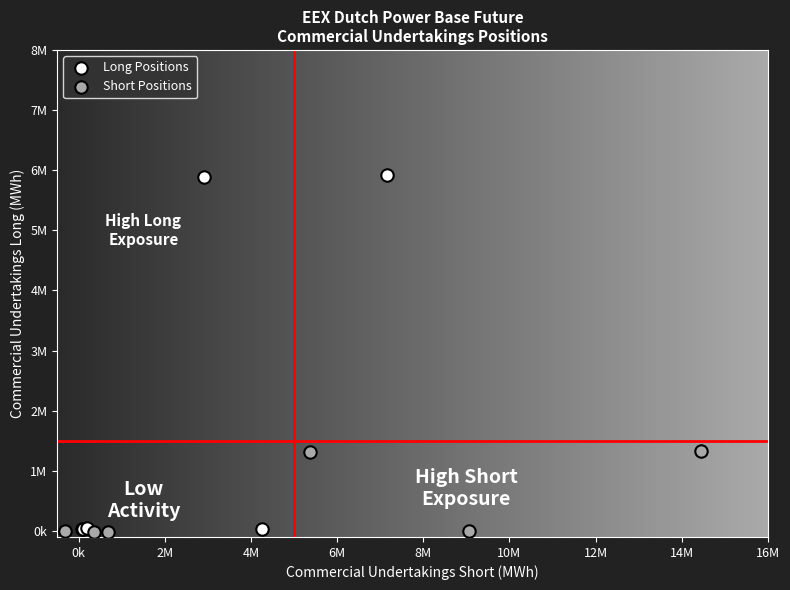

What are all the series names shown in the legend?

Long Positions, Short Positions